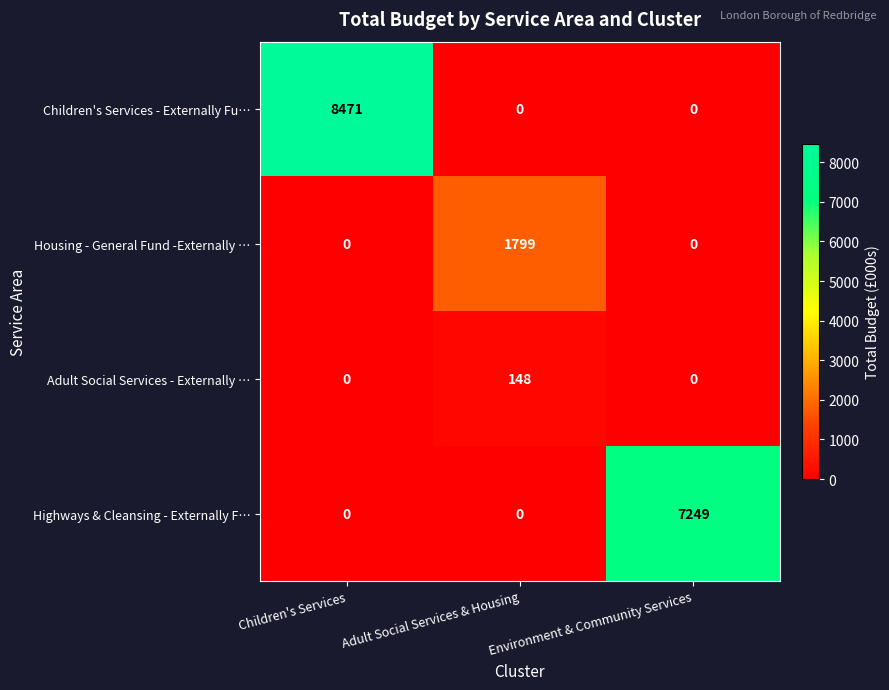

At how many categories does at least one series exceed 6126?

2